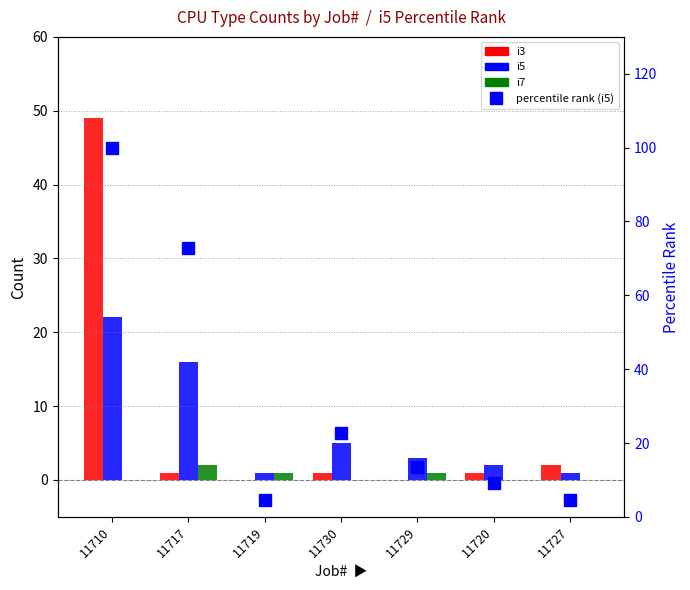

Is the value of i5 at 11710 greater than the value of i3 at 11727?

Yes